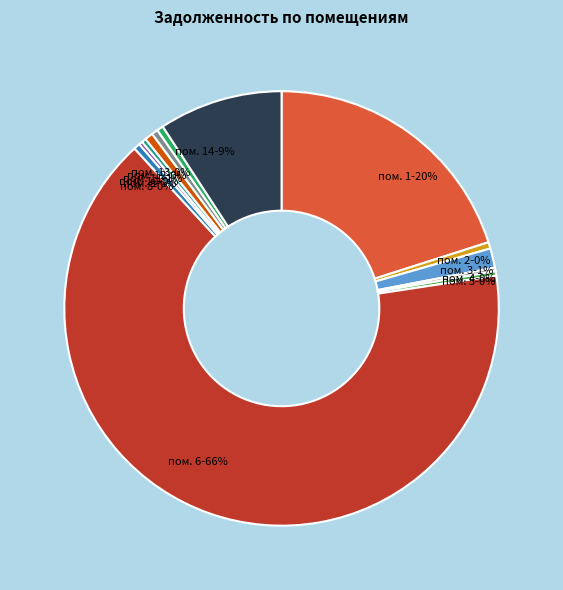

True or false: пом. 10-0% accounts for 0% of the total.

True